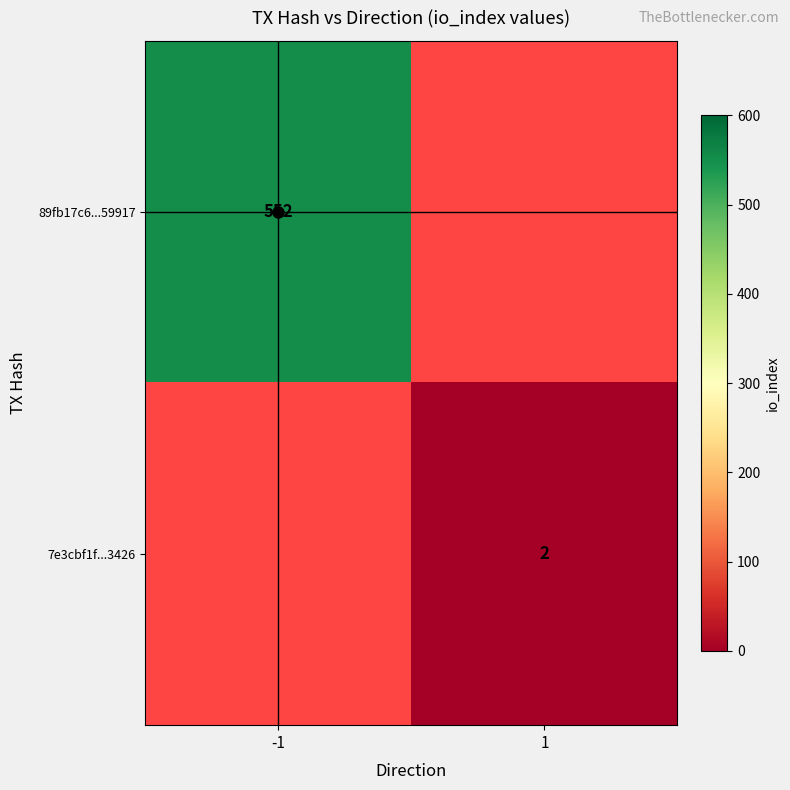

Is the value of 89fb17c6...59917 at -1 greater than the value of 7e3cbf1f...3426 at 1?

Yes